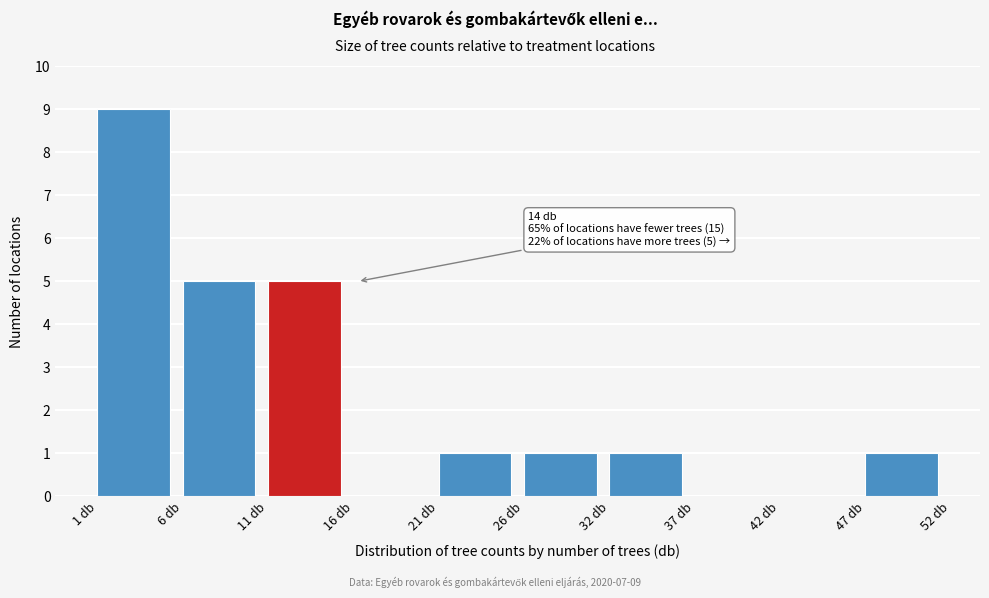

Over which range of the x-axis is the bar tallest?

1.0 to 6.1